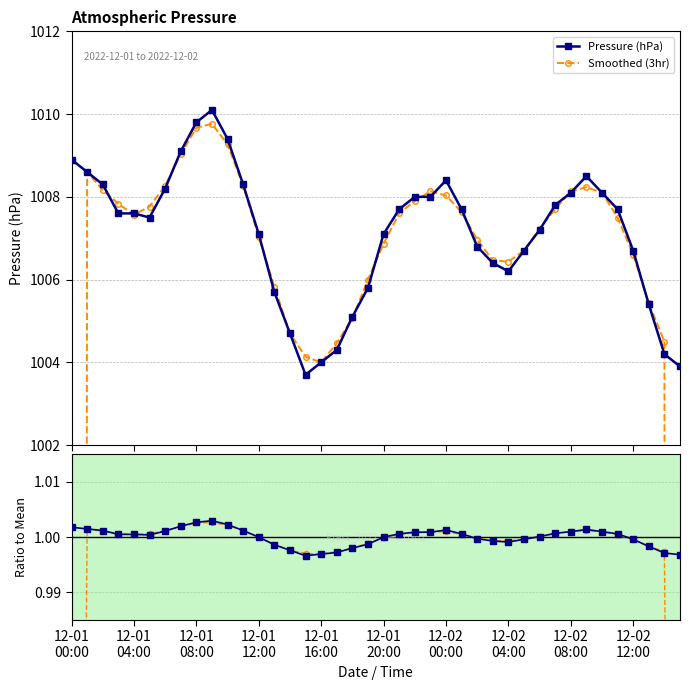

Reading left to right, extract all data points from this chart.

Pressure (hPa): 1008.9	1008.6	1008.3	1007.6	1007.6	1007.5	1008.2	1009.1	1009.8	1010.1	1009.4	1008.3	1007.1	1005.7	1004.7	1003.7	1004.0	1004.3	1005.1	1005.8	1007.1	1007.7	1008.0	1008.0	1008.4	1007.7	1006.8	1006.4	1006.2	1006.7	1007.2	1007.8	1008.1	1008.5	1008.1	1007.7	1006.7	1005.4	1004.2	1003.9
Smoothed (3hr): 672.5	1008.6	1008.2	1007.8	1007.6	1007.8	1008.3	1009.0	1009.7	1009.8	1009.3	1008.3	1007.0	1005.8	1004.7	1004.1	1004.0	1004.5	1005.1	1006.0	1006.9	1007.6	1007.9	1008.1	1008.0	1007.6	1007.0	1006.5	1006.4	1006.7	1007.2	1007.7	1008.1	1008.2	1008.1	1007.5	1006.6	1005.4	1004.5	669.4
Ratio to Mean: 1.0	1.0	1.0	1.0	1.0	1.0	1.0	1.0	1.0	1.0	1.0	1.0	1.0	1.0	1.0	1.0	1.0	1.0	1.0	1.0	1.0	1.0	1.0	1.0	1.0	1.0	1.0	1.0	1.0	1.0	1.0	1.0	1.0	1.0	1.0	1.0	1.0	1.0	1.0	1.0
Smoothed Ratio: 0.7	1.0	1.0	1.0	1.0	1.0	1.0	1.0	1.0	1.0	1.0	1.0	1.0	1.0	1.0	1.0	1.0	1.0	1.0	1.0	1.0	1.0	1.0	1.0	1.0	1.0	1.0	1.0	1.0	1.0	1.0	1.0	1.0	1.0	1.0	1.0	1.0	1.0	1.0	0.7